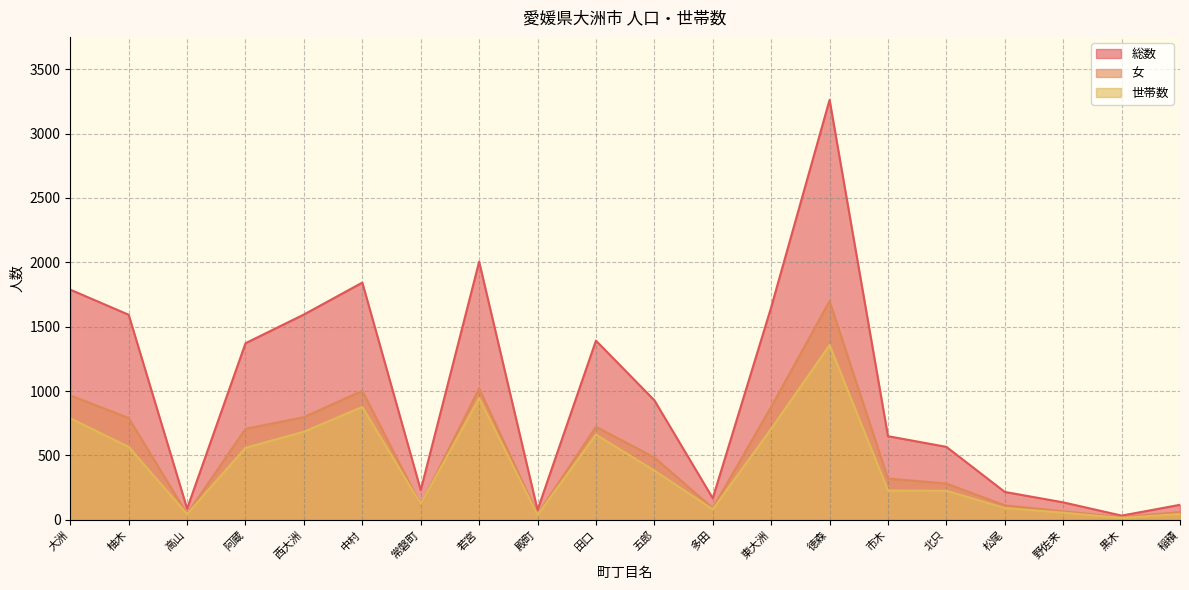

What is the minimum value shown in the chart?

15